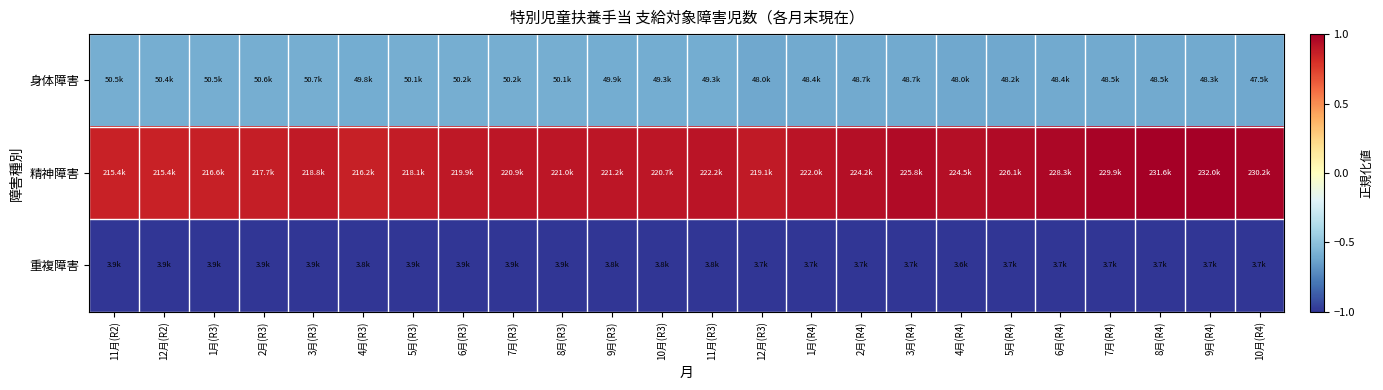

Which series has the largest range (max minus min)?

精神障害